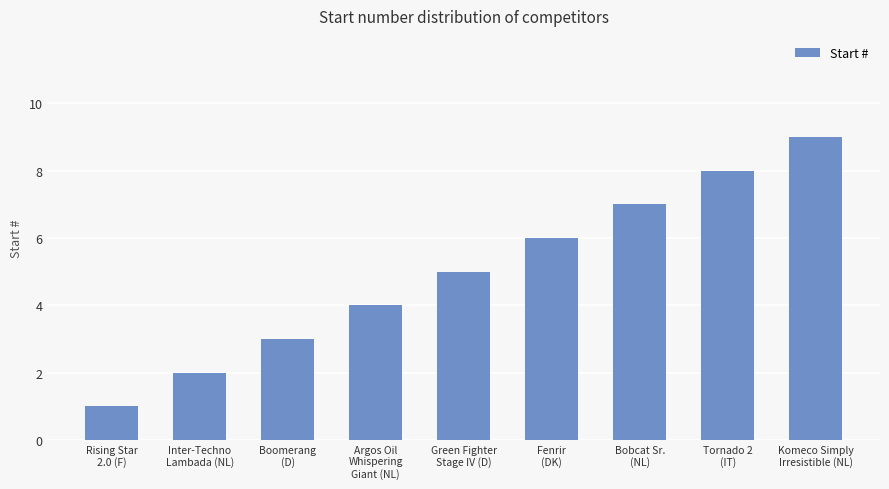

What is the change in value from Inter-Techno
Lambada (NL) to Tornado 2
(IT)?

+6